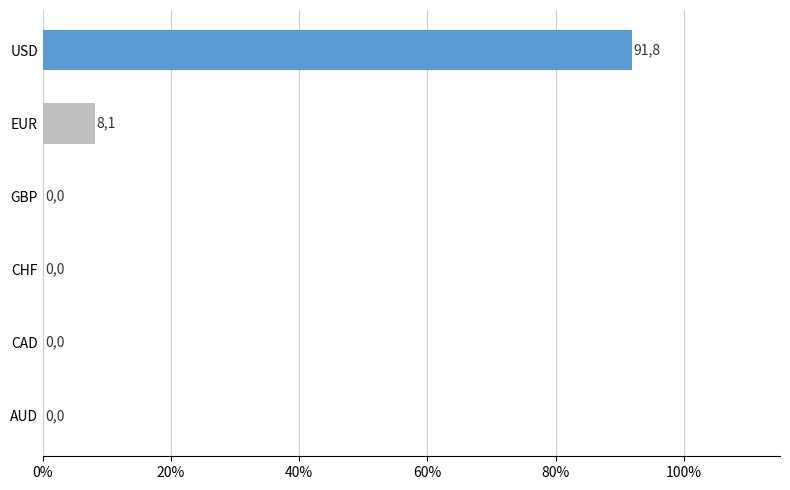

Is it true that the value at EUR is 3.4?

False